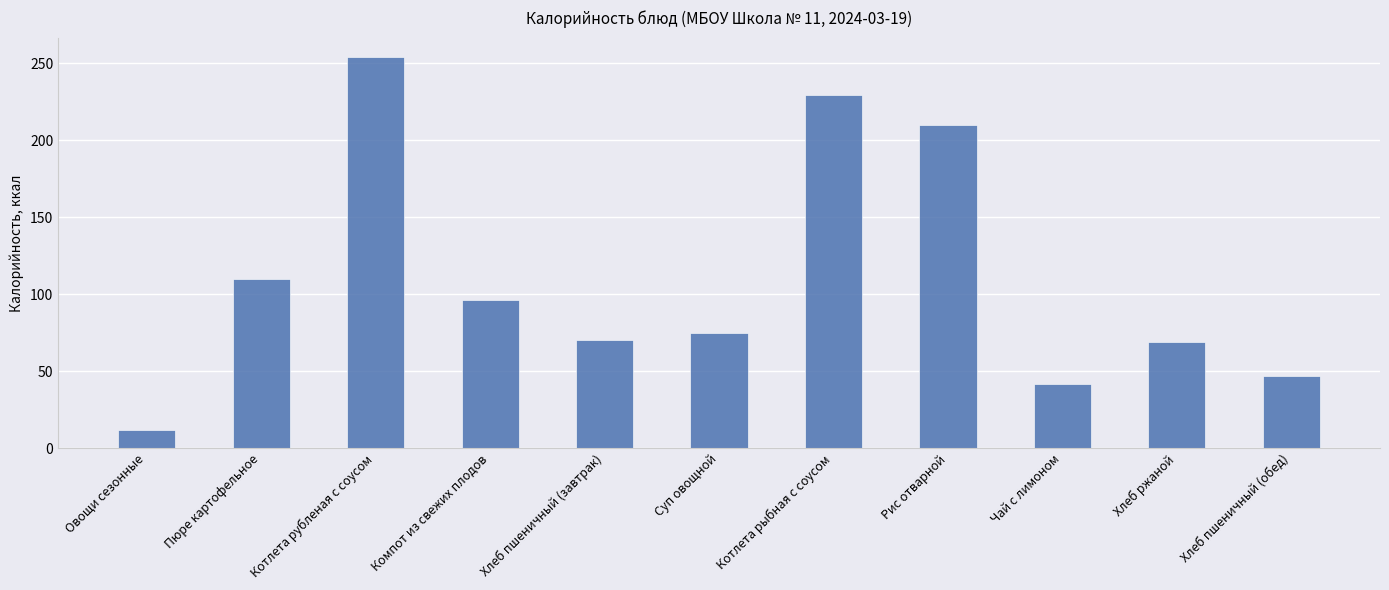

Is it true that the value at Котлета рубленая с соусом is 425.2?

False